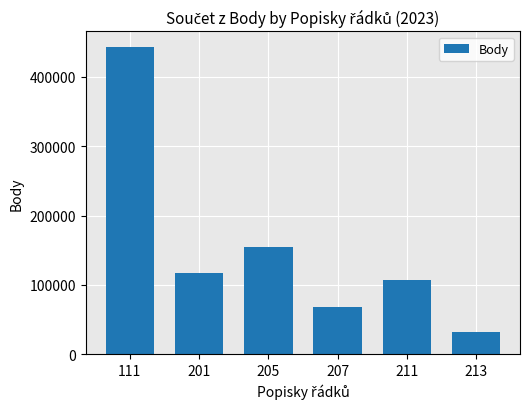

Reading left to right, what are all the values shown in this chart?

443449	117077	154804	67725	107237	32272